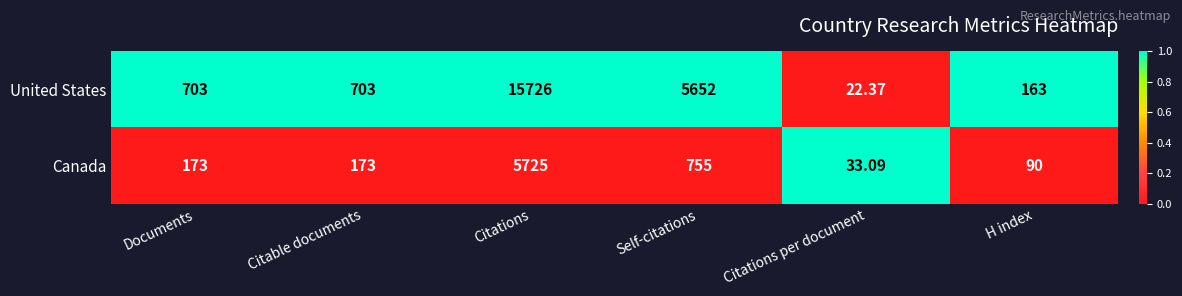

What is the maximum value shown in the chart?

15726.0